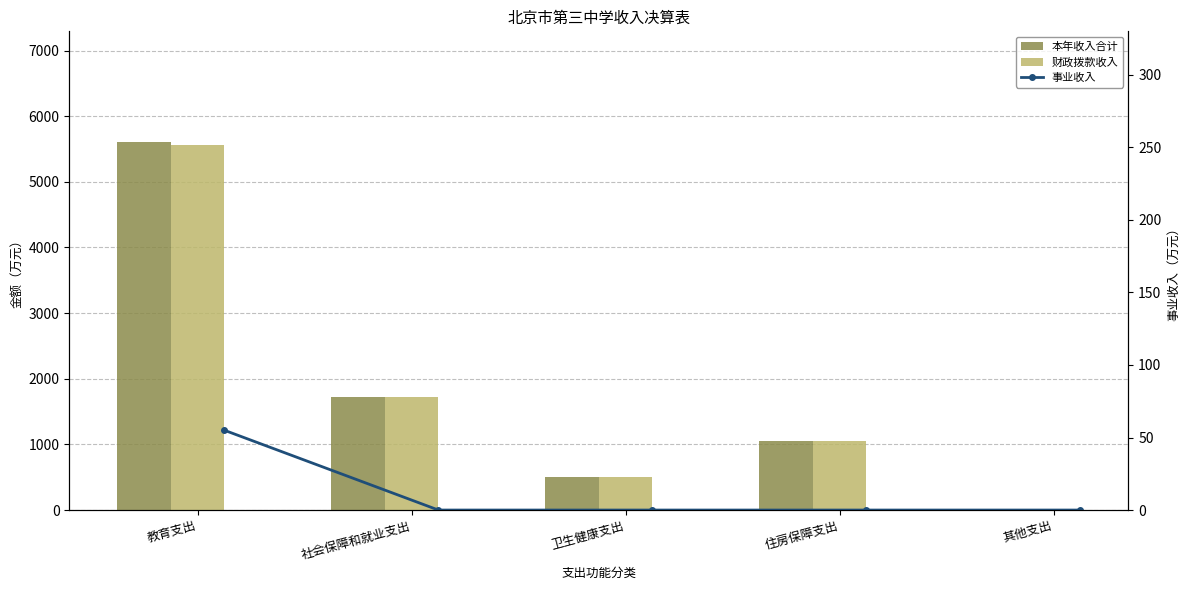

Which series has the largest total across all categories?

本年收入合计